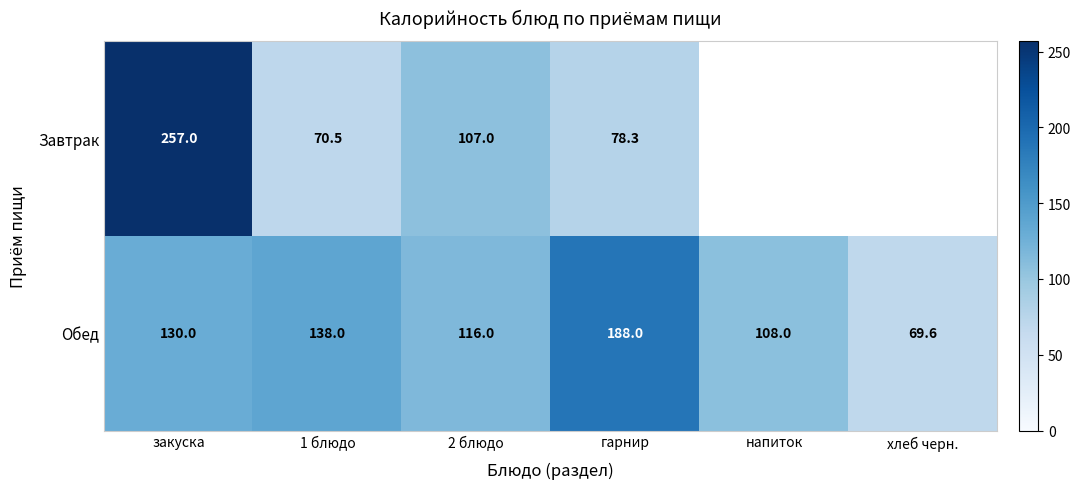

What is the sum of the Обед values at 1 блюдо and хлеб черн.?

207.6